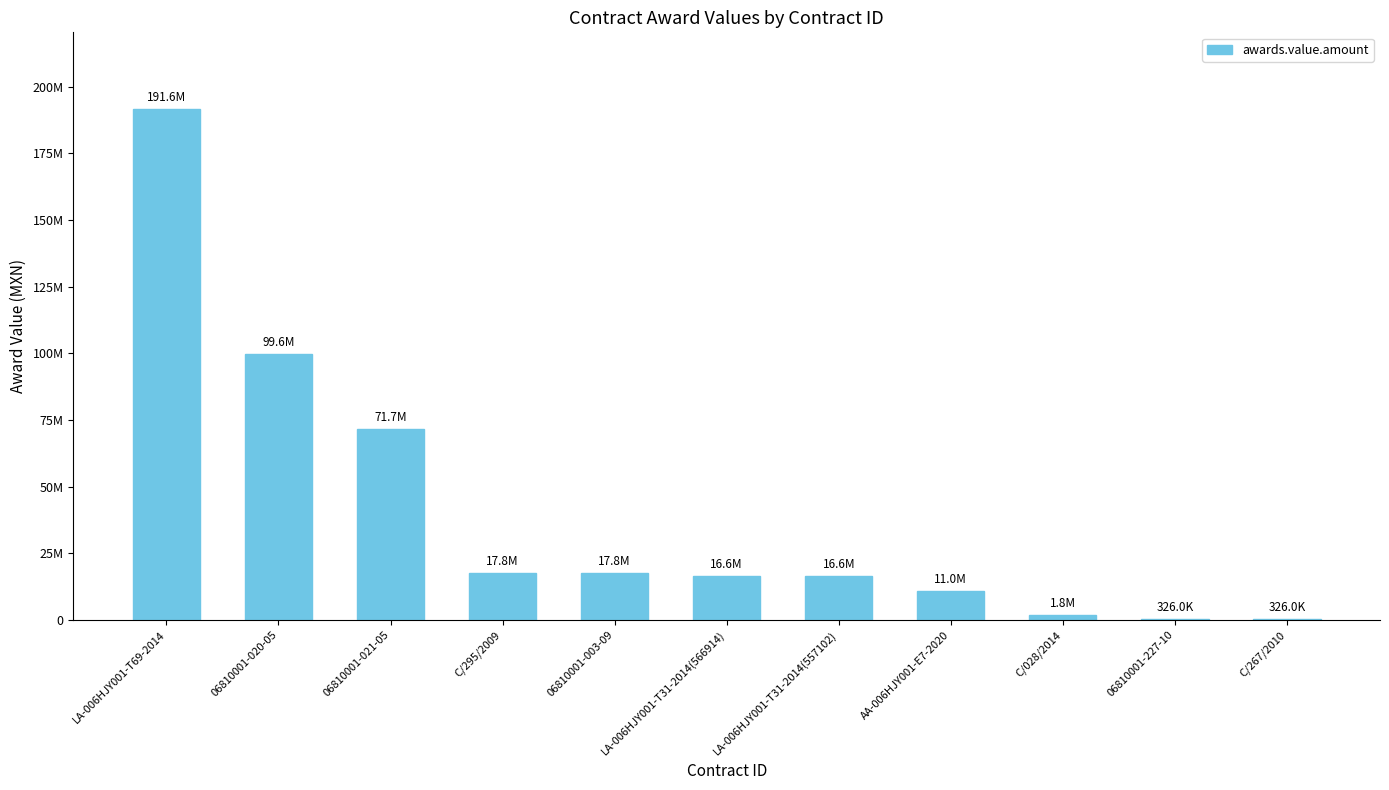

Rank the categories by value from lowest to highest.

C/267/2010, 06810001-227-10, C/028/2014, AA-006HJY001-E7-2020, LA-006HJY001-T31-2014(566914), LA-006HJY001-T31-2014(557102), 06810001-003-09, C/295/2009, 06810001-021-05, 06810001-020-05, LA-006HJY001-T69-2014